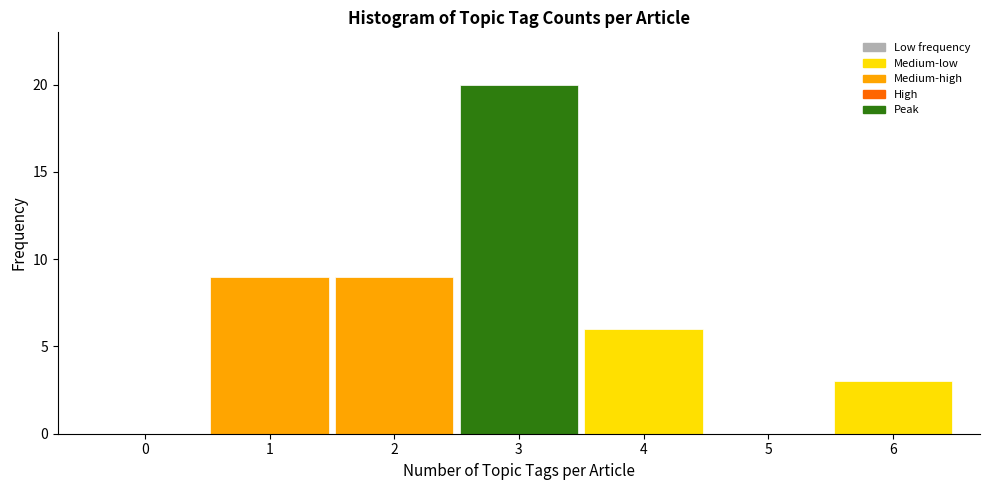

Which range on the x-axis has the tallest bar?

2.5 to 3.5